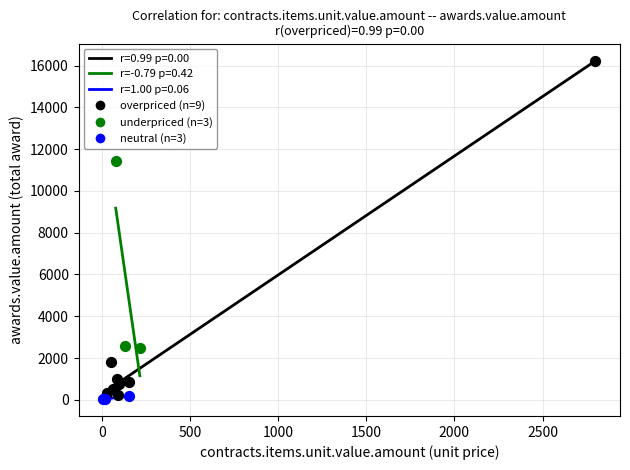

Which series reaches the maximum Y coordinate?

overpriced (n=9)